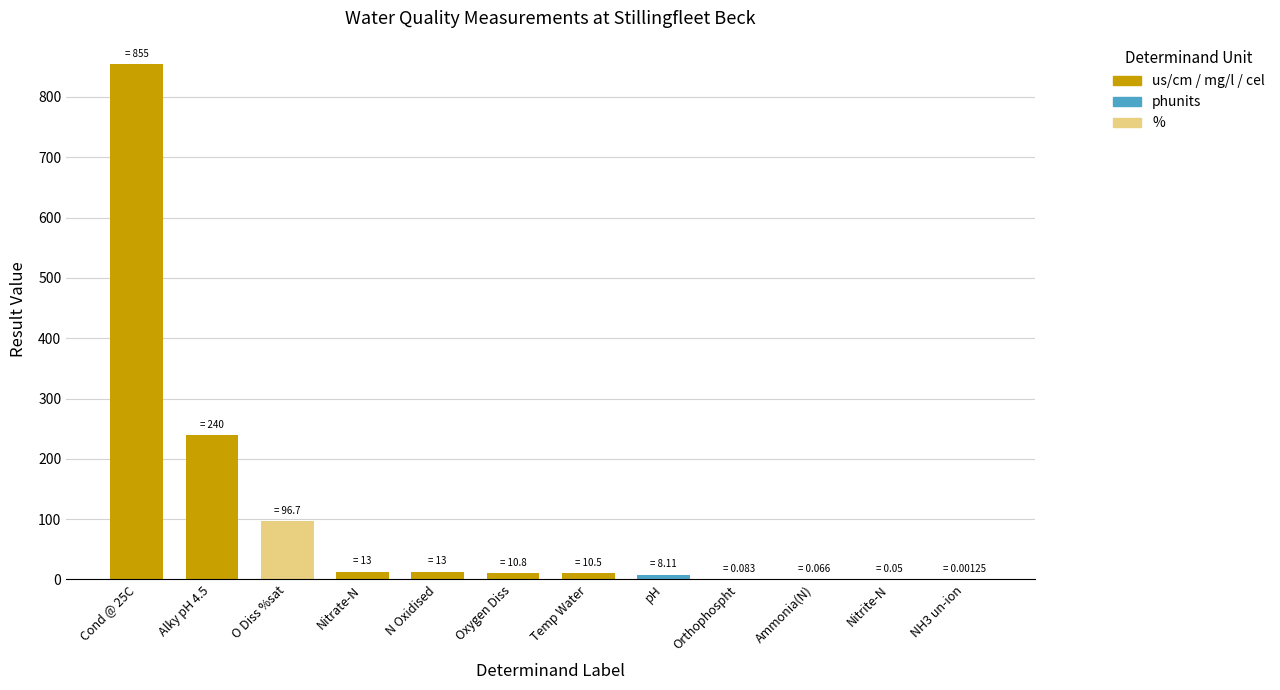

At which label does the data first exceed 10?

Cond @ 25C